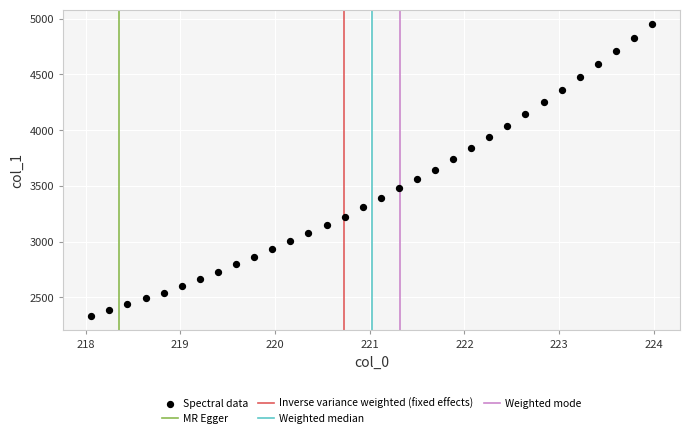

What is the range of X values (max minus min)?

5.9